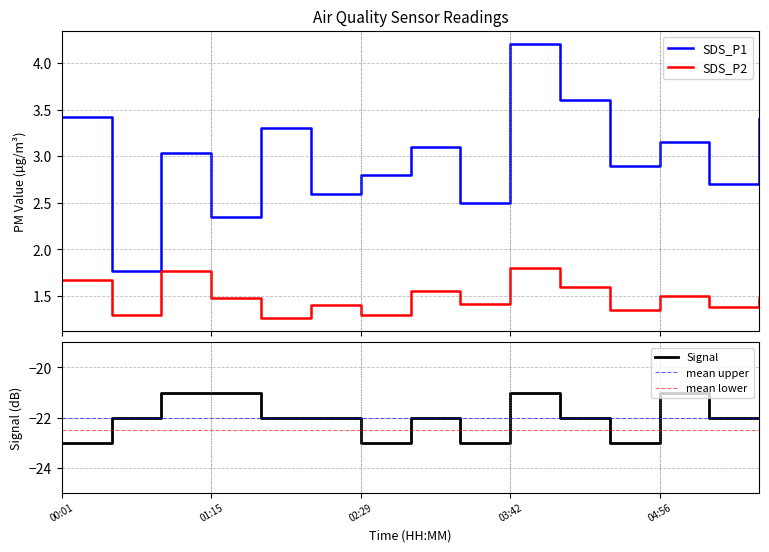

Reading left to right, extract all data points from this chart.

SDS_P1: 00:01=3.4	00:26=1.8	00:50=3.0	01:15=2.4	01:40=3.3	02:04=2.6	02:29=2.8	02:53=3.1	03:18=2.5	03:42=4.2	04:07=3.6	04:31=2.9	04:56=3.1	05:20=2.7	05:45=3.4
SDS_P2: 00:01=1.7	00:26=1.3	00:50=1.8	01:15=1.5	01:40=1.3	02:04=1.4	02:29=1.3	02:53=1.6	03:18=1.4	03:42=1.8	04:07=1.6	04:31=1.4	04:56=1.5	05:20=1.4	05:45=1.5
Signal: 00:01=-23.0	00:26=-22.0	00:50=-21.0	01:15=-21.0	01:40=-22.0	02:04=-22.0	02:29=-23.0	02:53=-22.0	03:18=-23.0	03:42=-21.0	04:07=-22.0	04:31=-23.0	04:56=-21.0	05:20=-22.0	05:45=-22.0